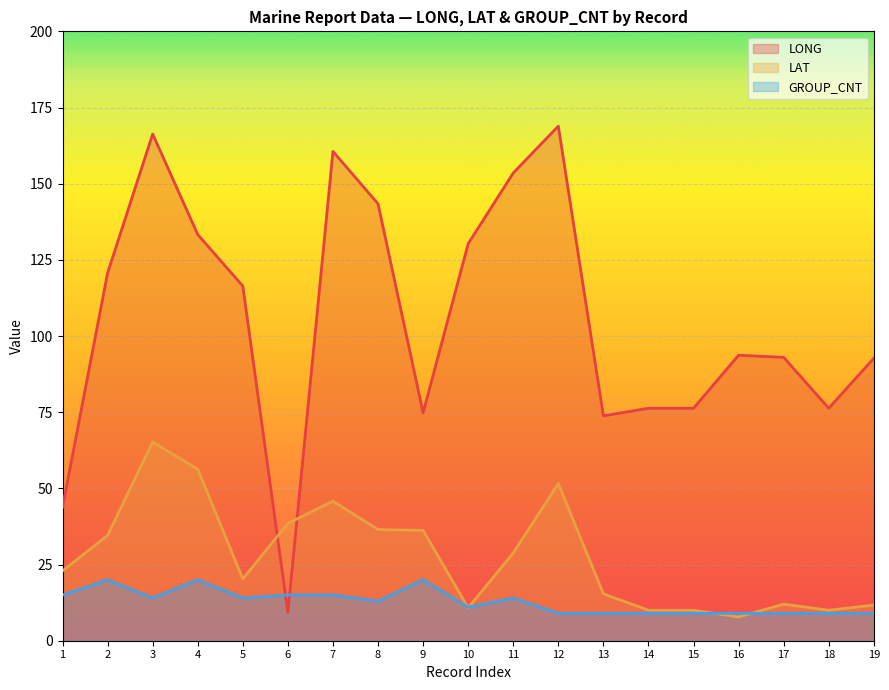

At which category does LAT reach its first local peak?

3